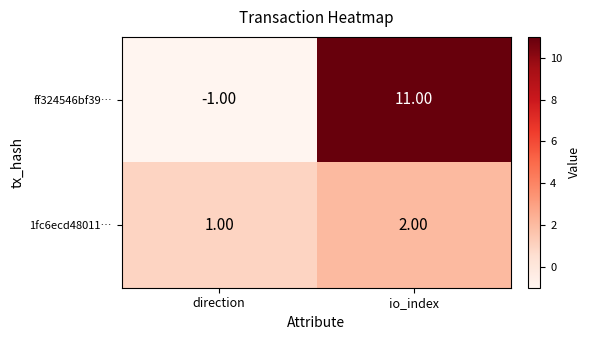

Which series has the largest range (max minus min)?

ff324546bf39…